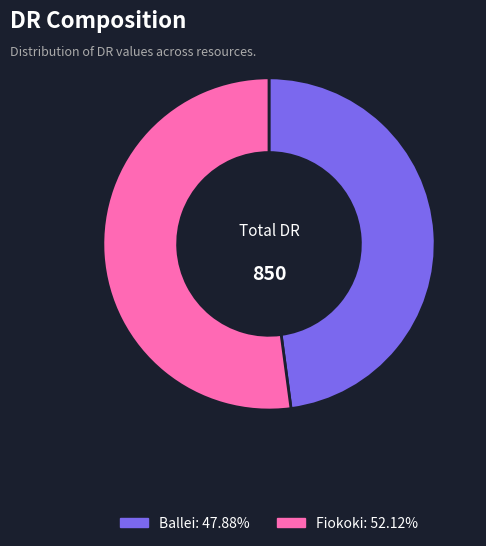

Combined, do Fiokoki and Ballei account for over 50%?

Yes